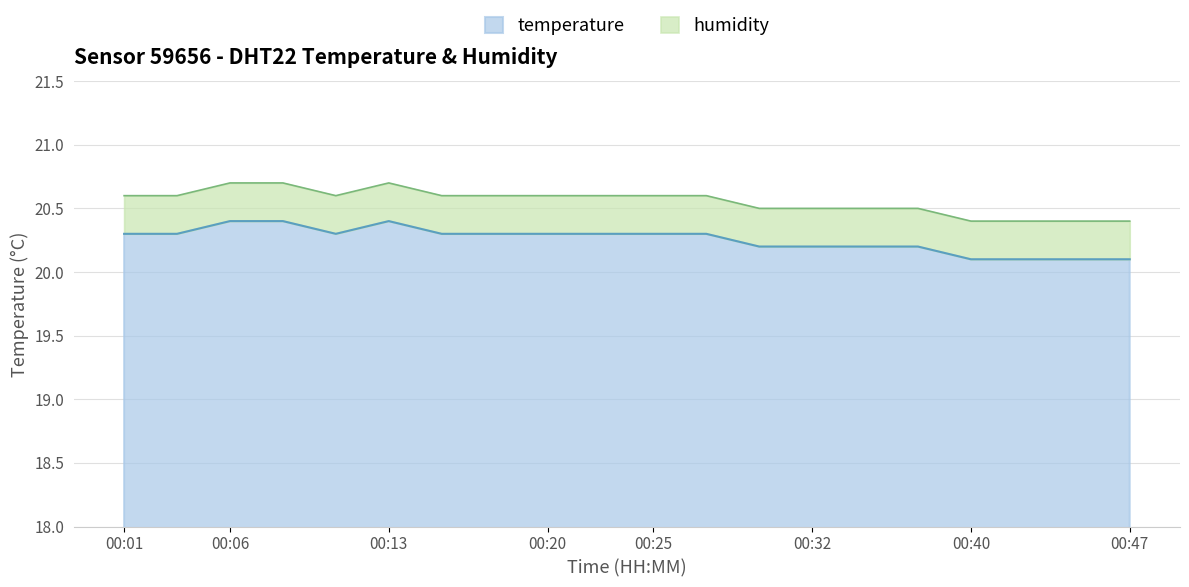

How many values are between 20 and 21?

20